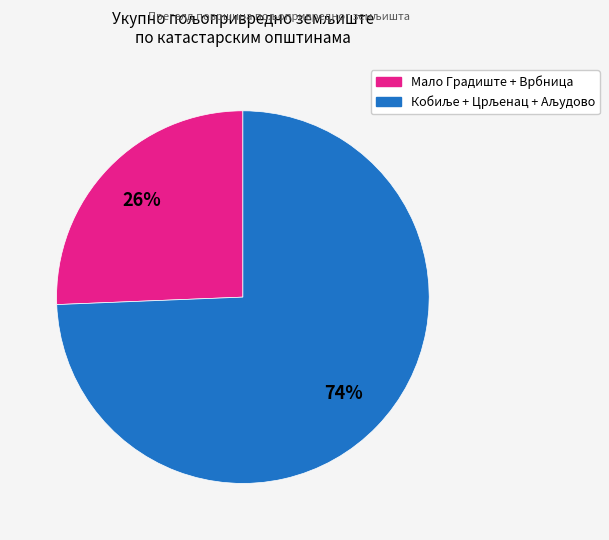

Is there a majority slice in this chart?

Yes